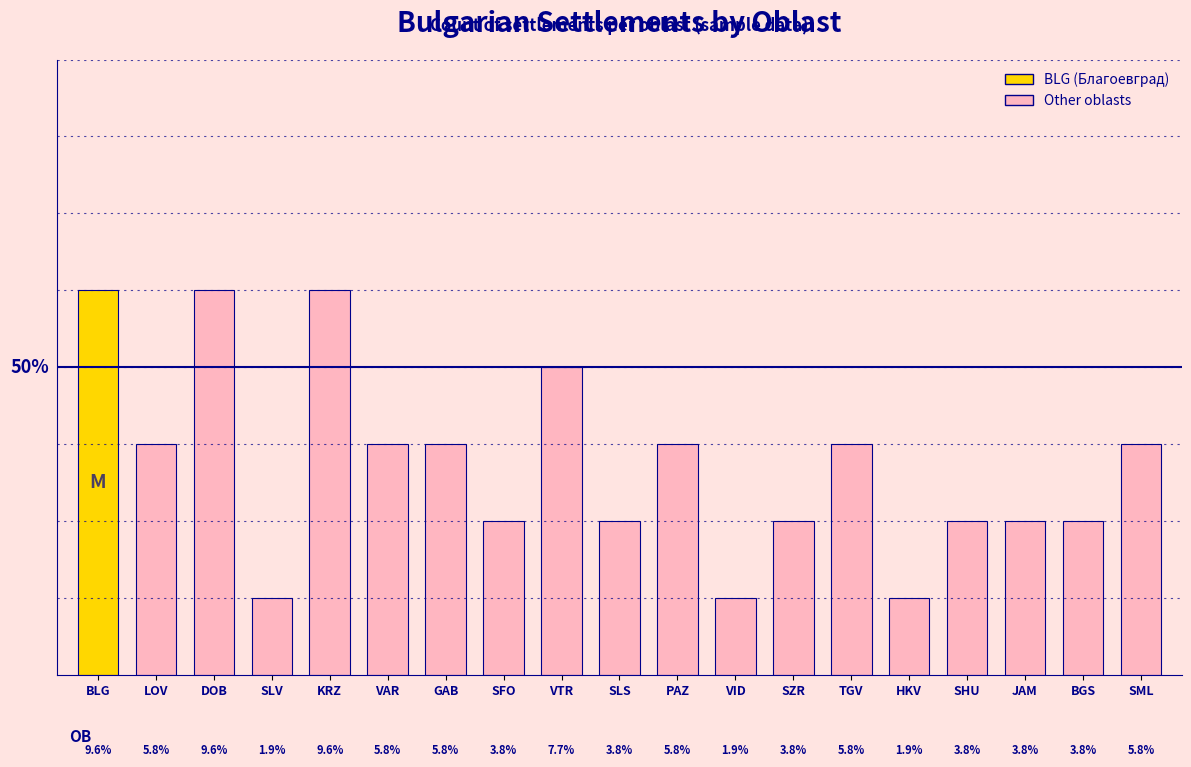

Which has a higher value, BGS or TGV?

TGV